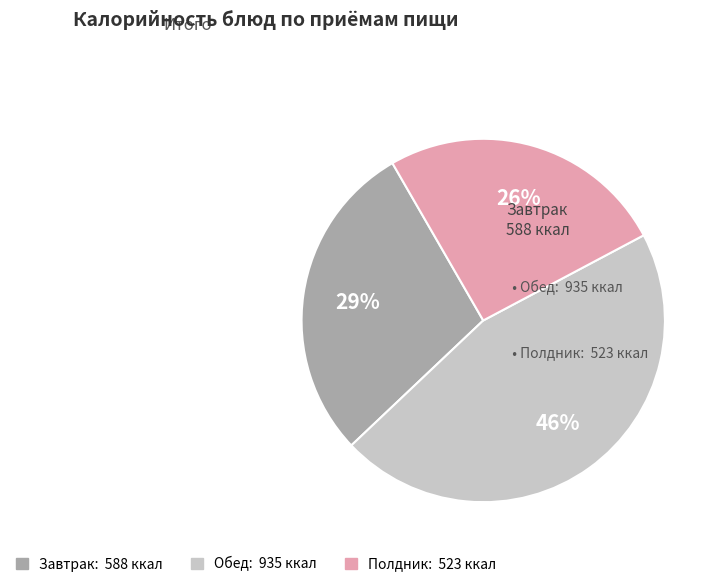

How many segments does this pie chart have?

3